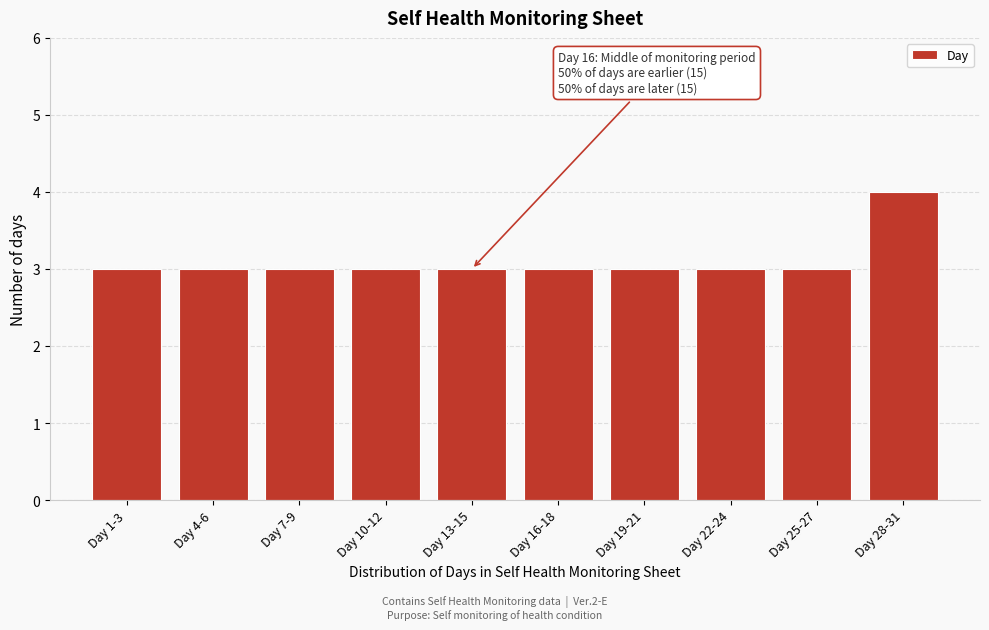

Reading left to right, transcribe all the data shown in this chart.

3	3	3	3	3	3	3	3	3	4